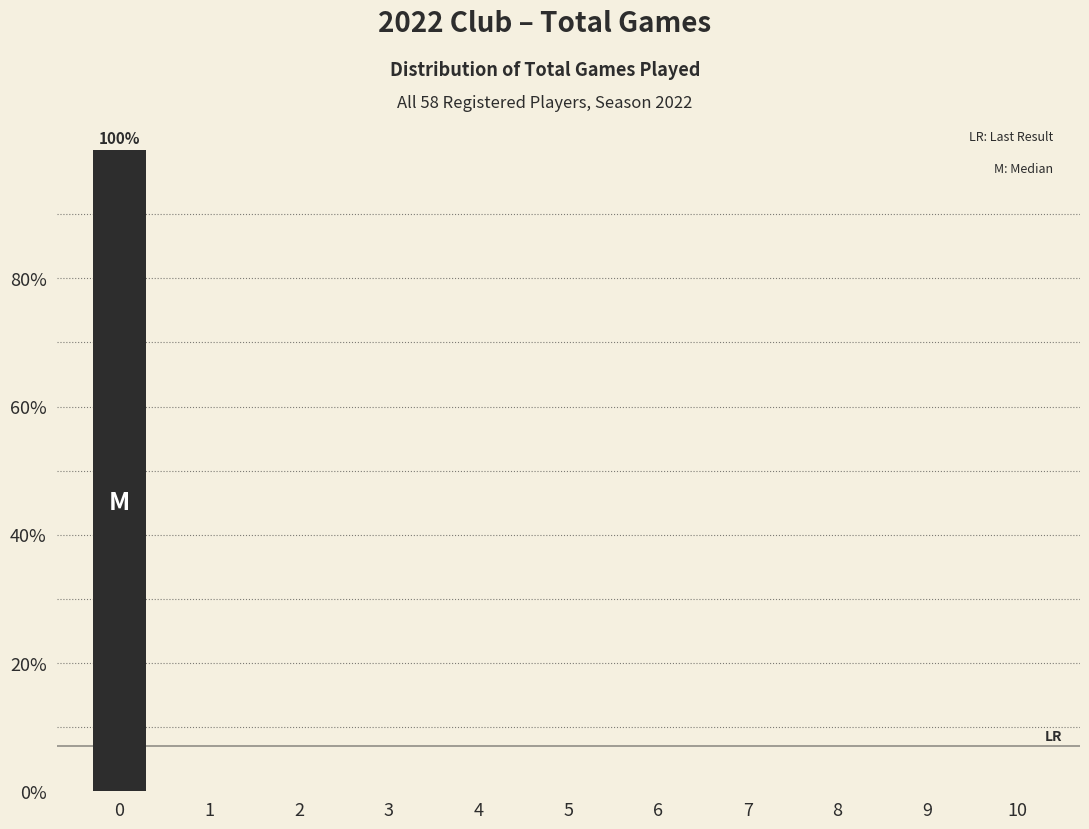

Reading left to right, what are all the values shown in this chart?

0=100	1=0	2=0	3=0	4=0	5=0	6=0	7=0	8=0	9=0	10=0